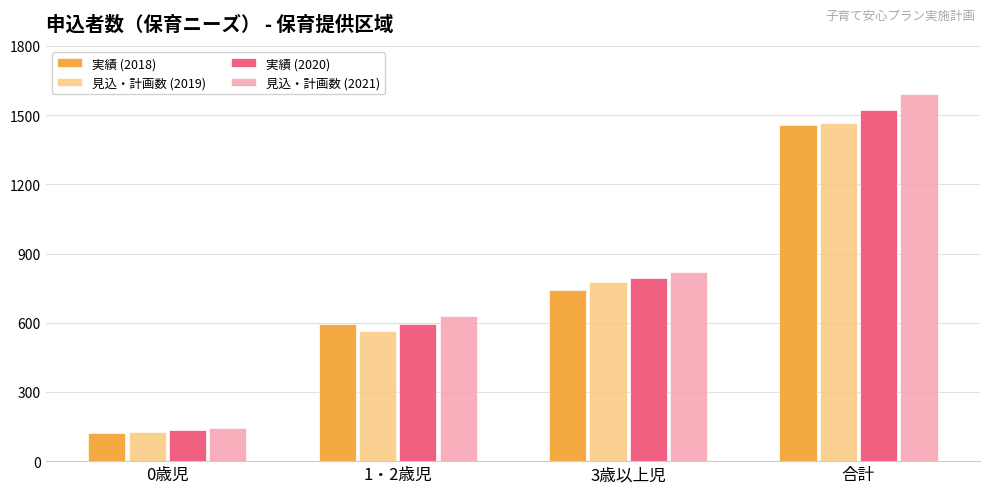

What is the average value of the 見込・計画数 (2021) series?

796